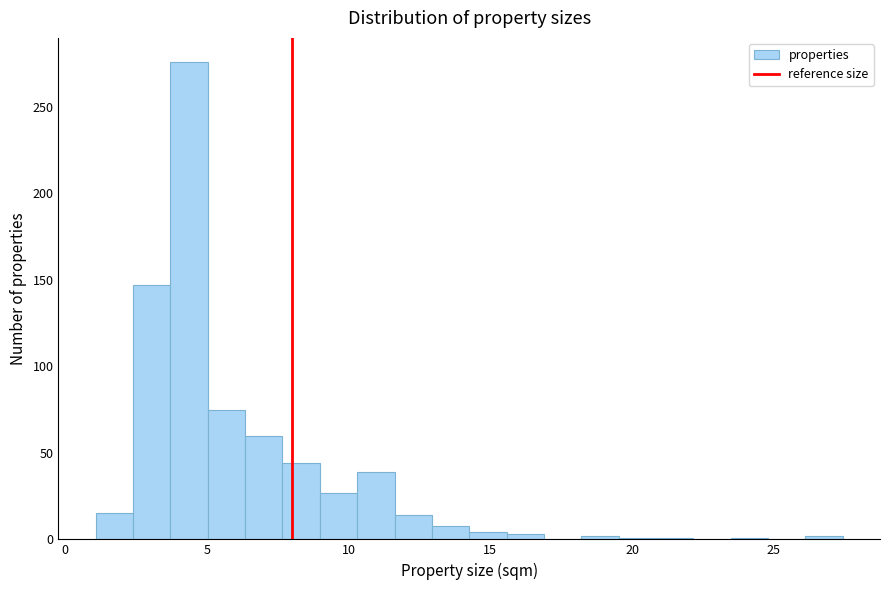

Around what value on the x-axis is the tallest bar? Give the approximate position of its centre, as read against the axis.

4.5